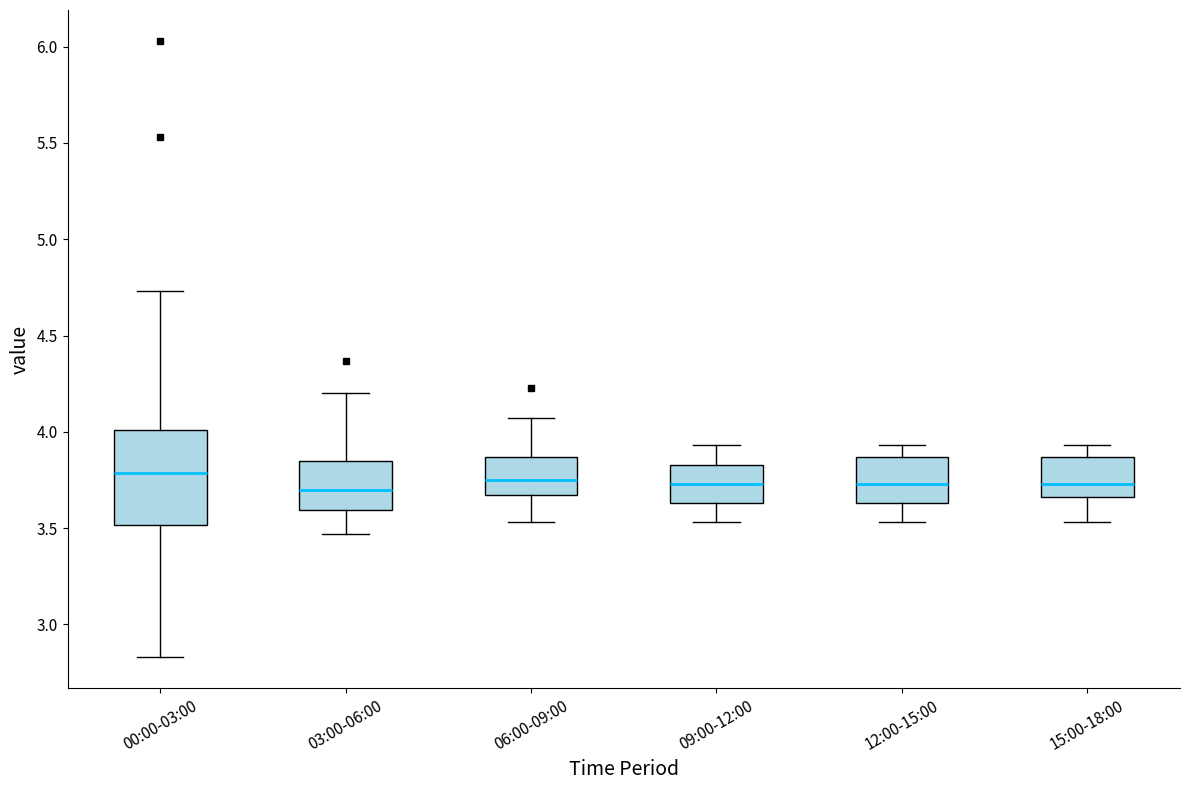

Reading left to right, read every box against the y-axis: the position of its median line, the range the box covers, and the ends of its whiskers. The values are not printed on the chart, so give them approximately, as read against the axis.

00:00-03:00: median 3.80, box 3.50 to 4.00, whiskers 2.85 to 4.75
03:00-06:00: median 3.70, box 3.60 to 3.85, whiskers 3.45 to 4.20
06:00-09:00: median 3.75, box 3.65 to 3.85, whiskers 3.55 to 4.05
09:00-12:00: median 3.75, box 3.65 to 3.85, whiskers 3.55 to 3.95
12:00-15:00: median 3.75, box 3.65 to 3.85, whiskers 3.55 to 3.95
15:00-18:00: median 3.75, box 3.65 to 3.85, whiskers 3.55 to 3.95